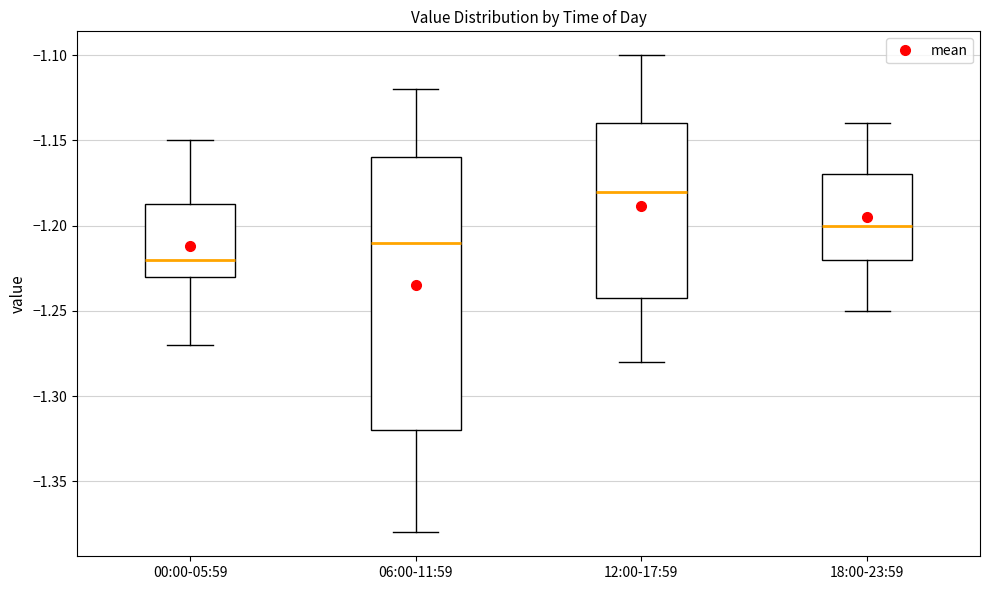

Reading left to right, transcribe this box plot: for each box, give where its median line is, the range the box spans, and where its two whiskers end, as read against the y-axis. The values are not printed on the chart, so give them approximately, as read against the axis.

00:00-05:59: median -1.220, box -1.230 to -1.185, whiskers -1.270 to -1.150
06:00-11:59: median -1.210, box -1.320 to -1.160, whiskers -1.380 to -1.120
12:00-17:59: median -1.180, box -1.240 to -1.140, whiskers -1.280 to -1.100
18:00-23:59: median -1.200, box -1.220 to -1.170, whiskers -1.250 to -1.140